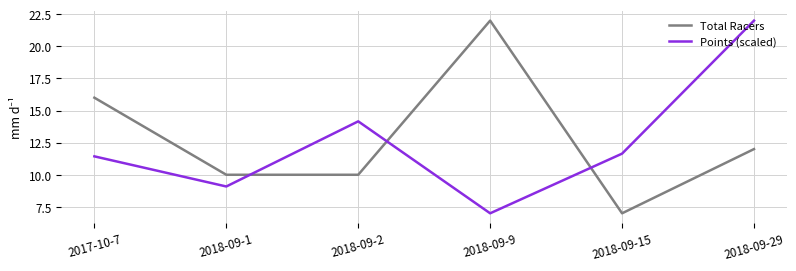

Between 2017-10-7 and 2018-09-2, which series saw the biggest shift?

Total Racers